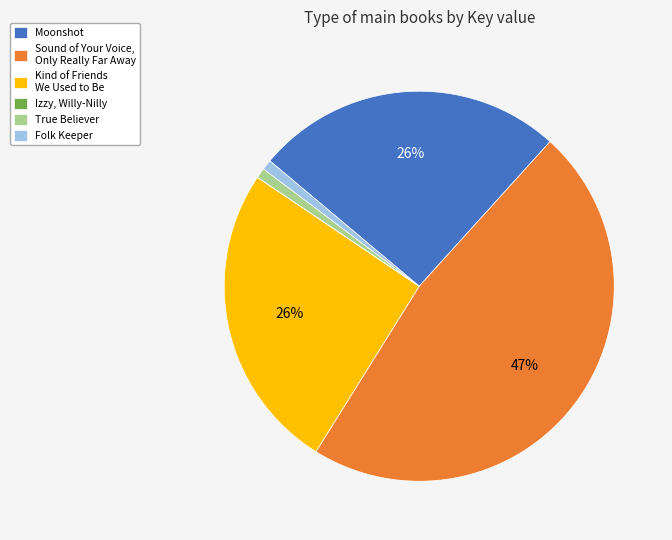

To the nearest percent, what is the difference between the Folk Keeper and Moonshot slice percentages?

25%